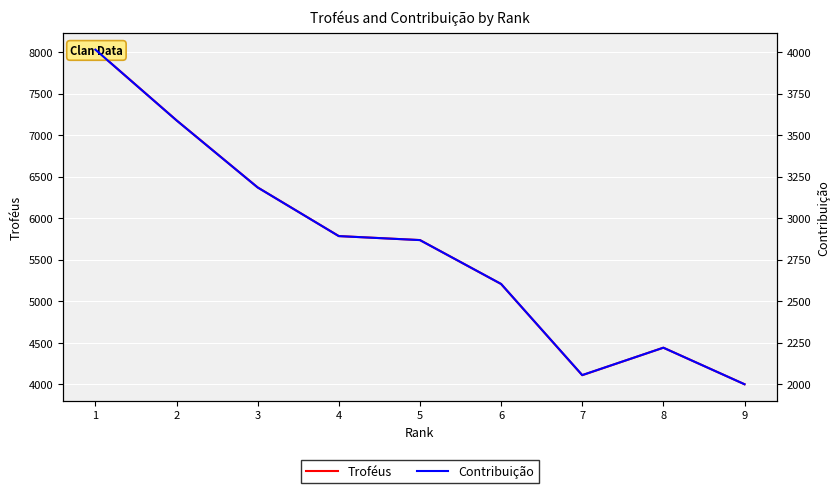

What is the difference between the second highest and second lowest values in the Troféus series?

3069